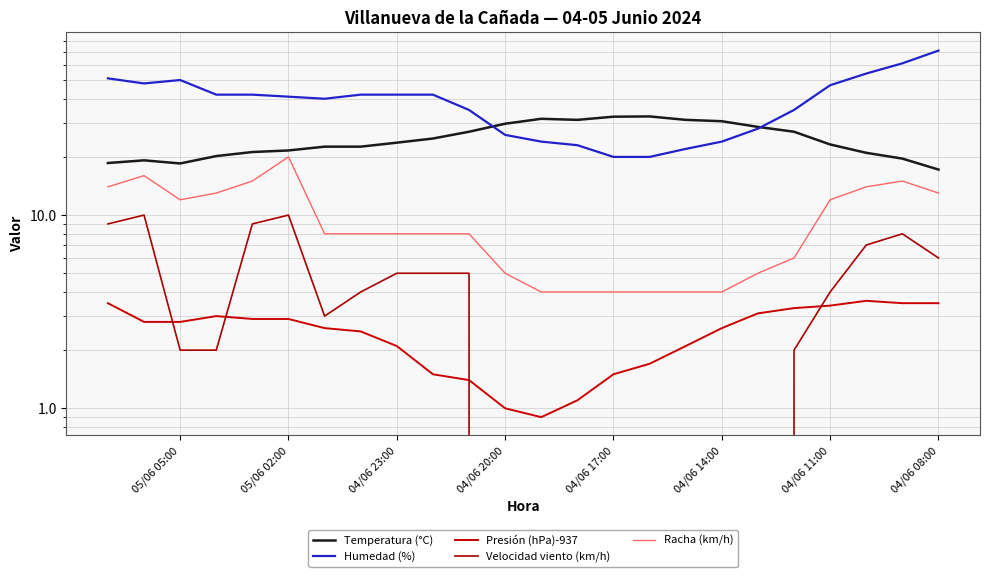

True or false: Temperatura (°C) and Presión (hPa)-937 cross at least once.

False